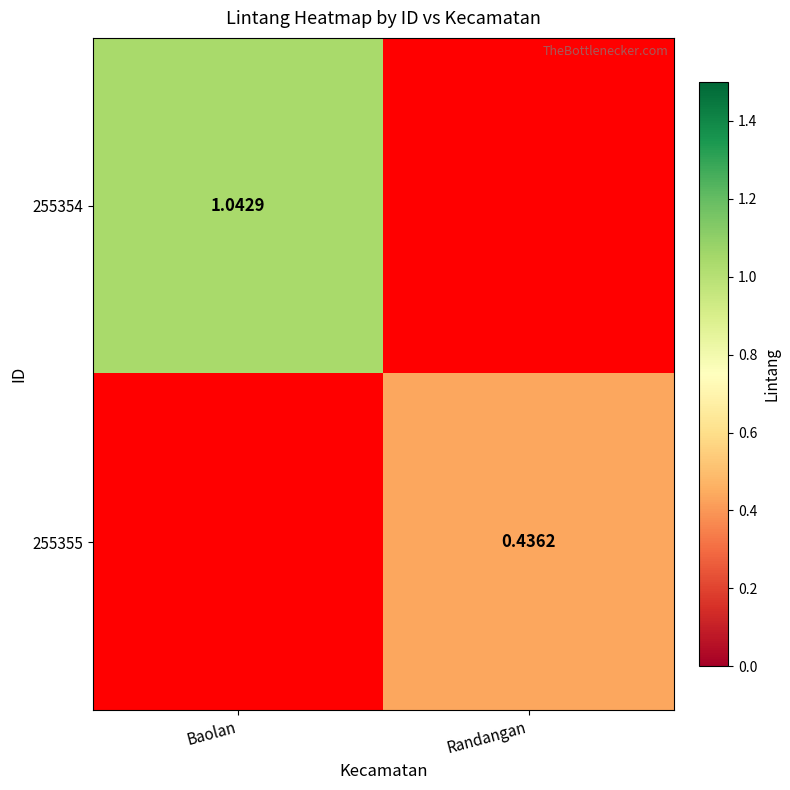

Is the value of 255354 at Baolan greater than the value of 255355 at Randangan?

Yes